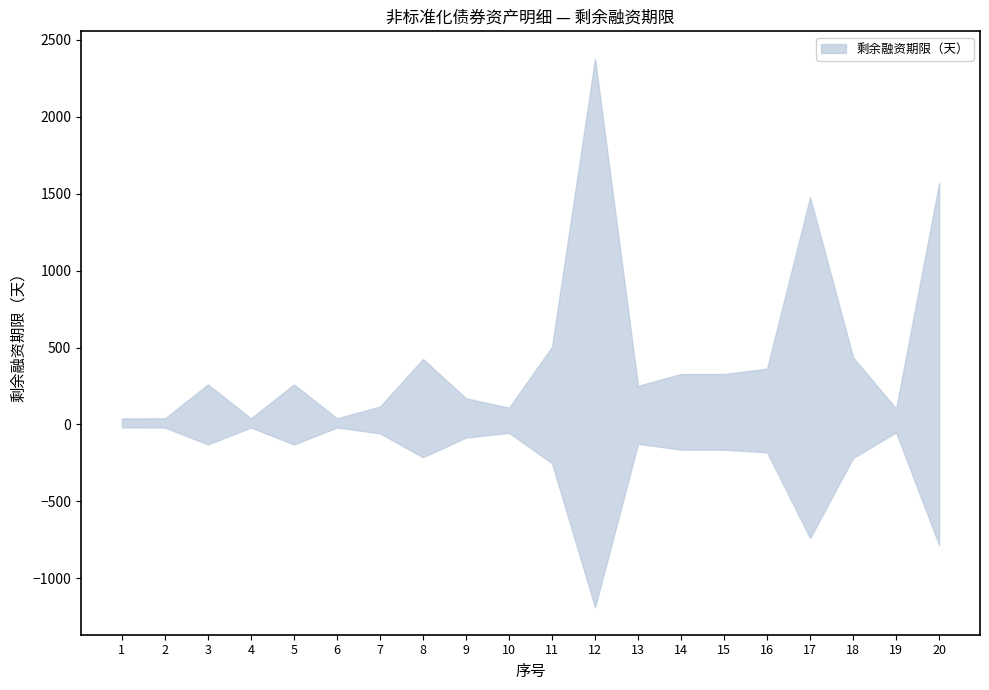

What is the maximum value shown in the chart?

2378